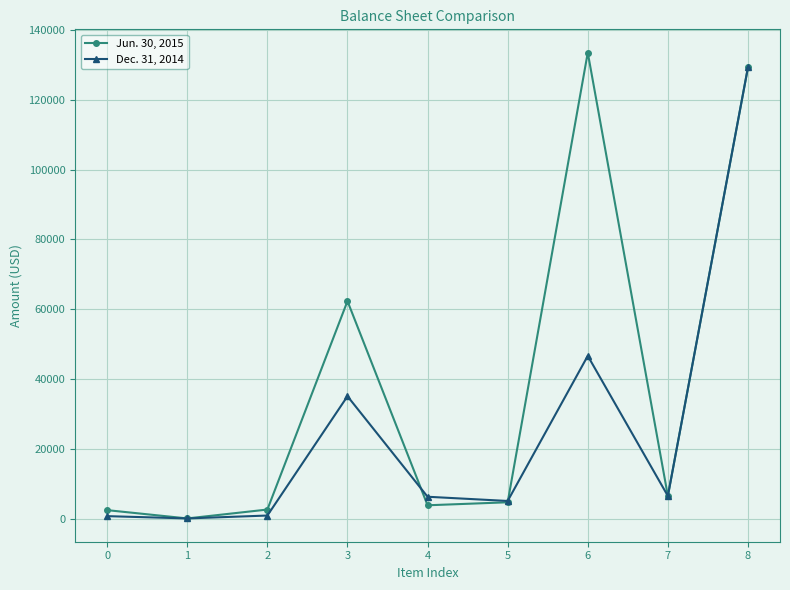

What is the sum of the Jun. 30, 2015 values at 6 and 3?

195831